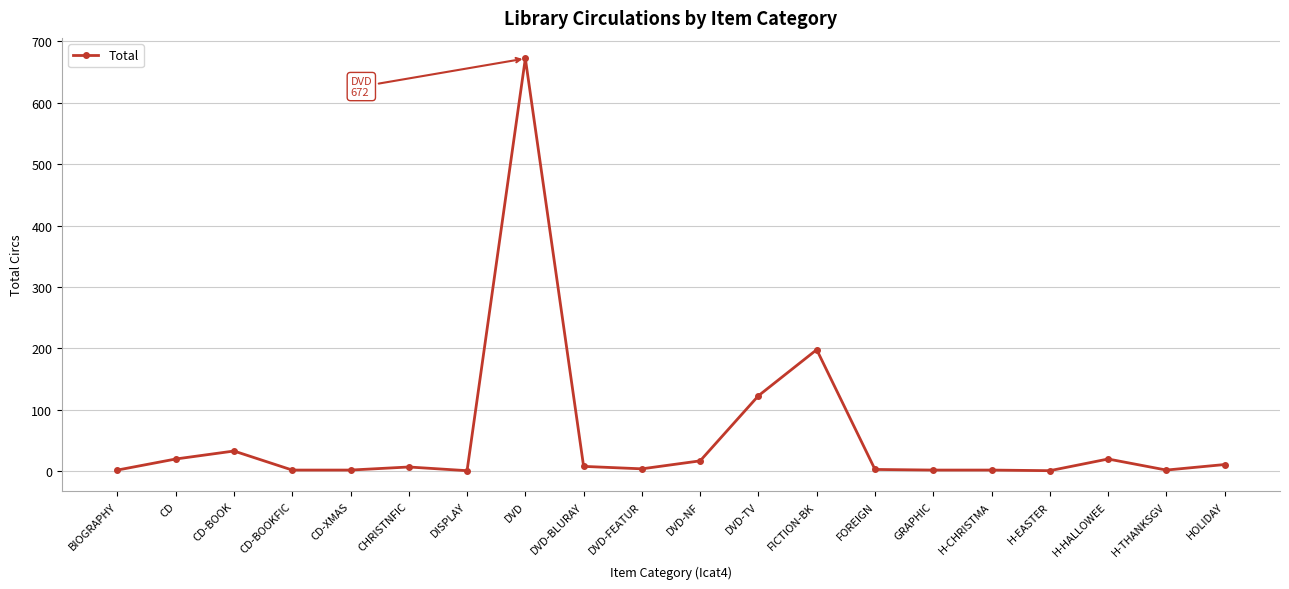

Approximately how many times larger is the value at FICTION-BK compared to CD-BOOK?

6.0